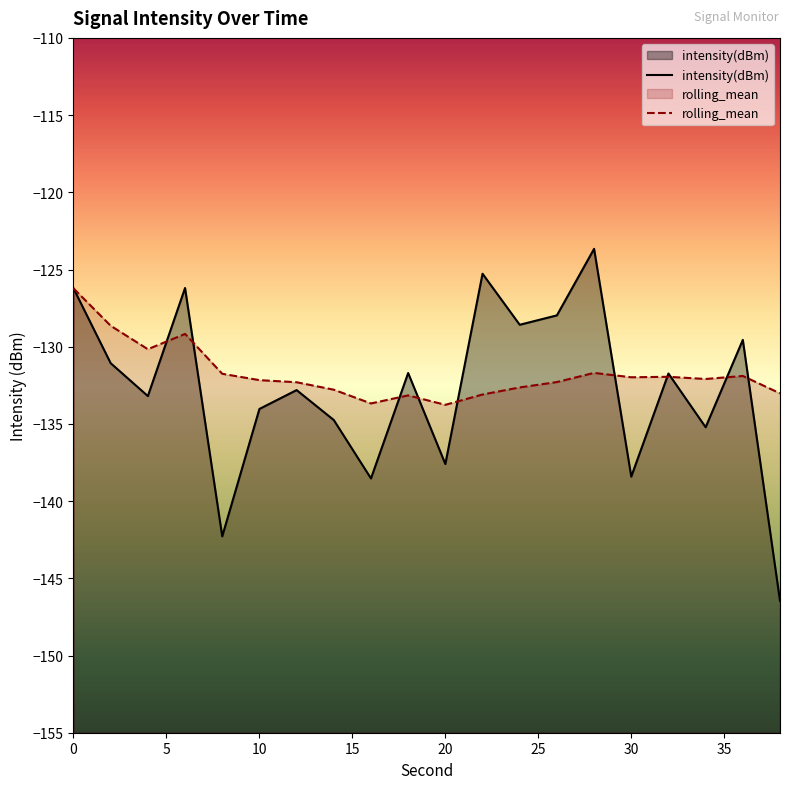

True or false: rolling_mean and intensity(dBm) cross at least once.

True